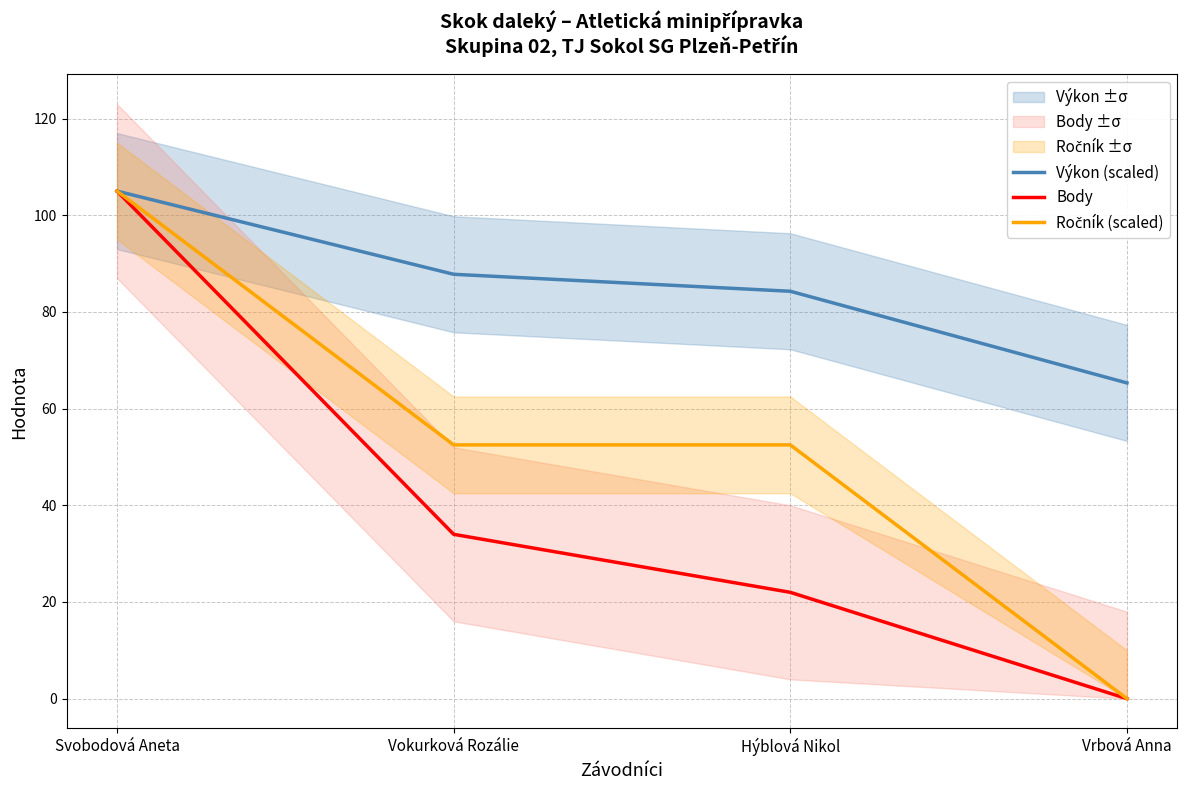

Read the Ročník (scaled) value at Vokurková Rozálie.

52.5